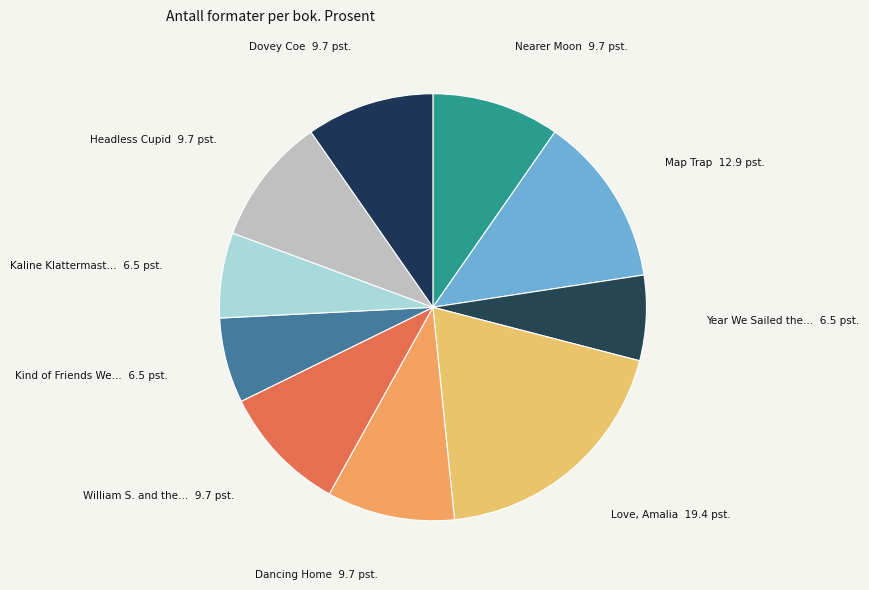

Is there a majority slice in this chart?

No